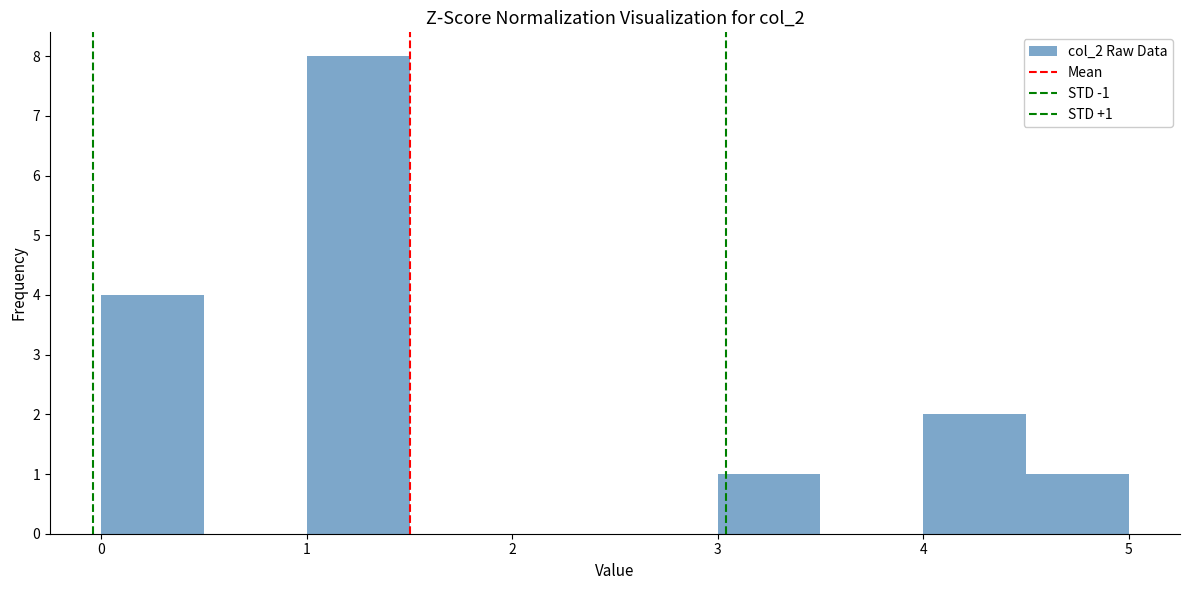

Which range on the x-axis has the tallest bar?

1.0 to 1.5